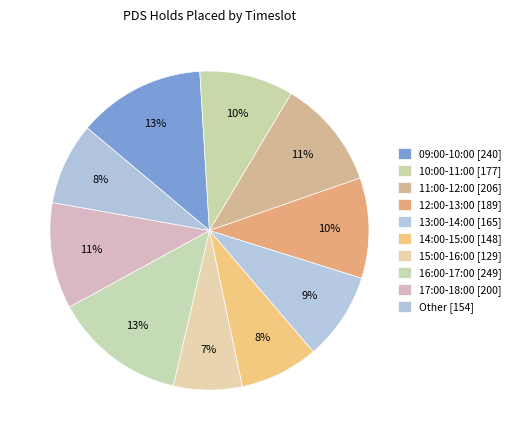

How many slices are in this pie chart?

10